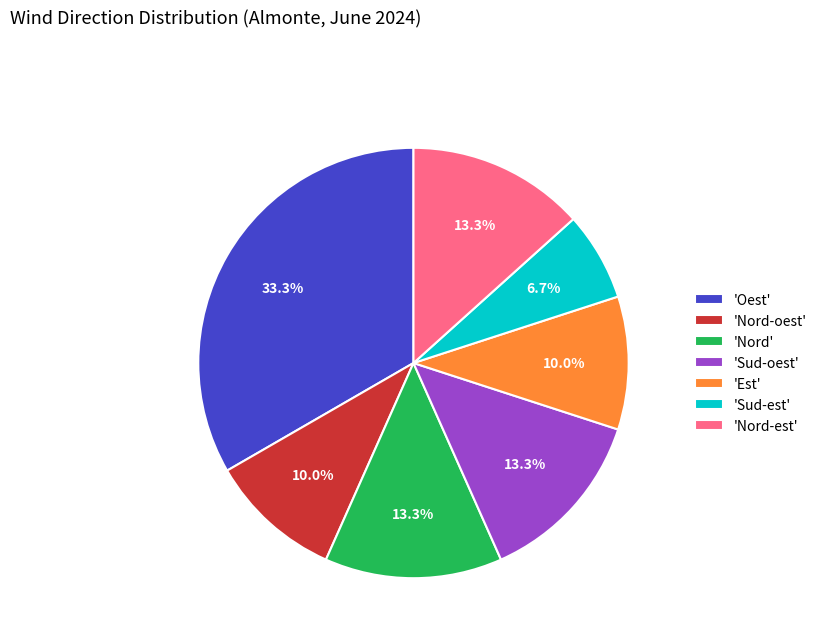

Combined, what portion of the pie is 'Oest' and 'Sud-est'?

40.0%